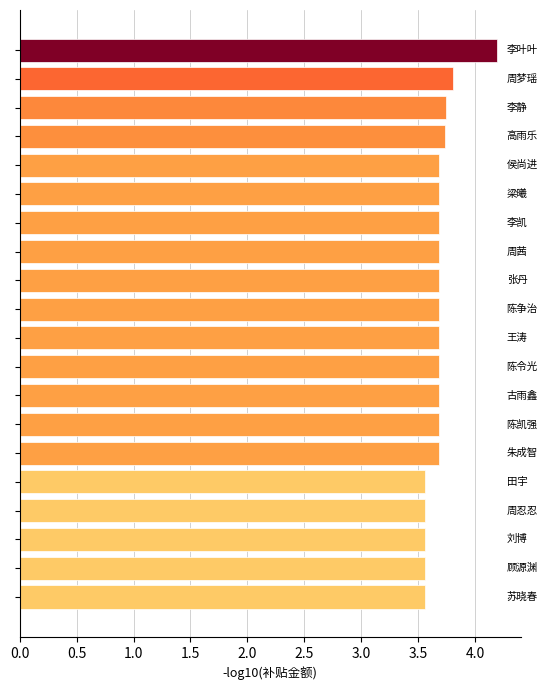

How many values are between 3 and 4?

19